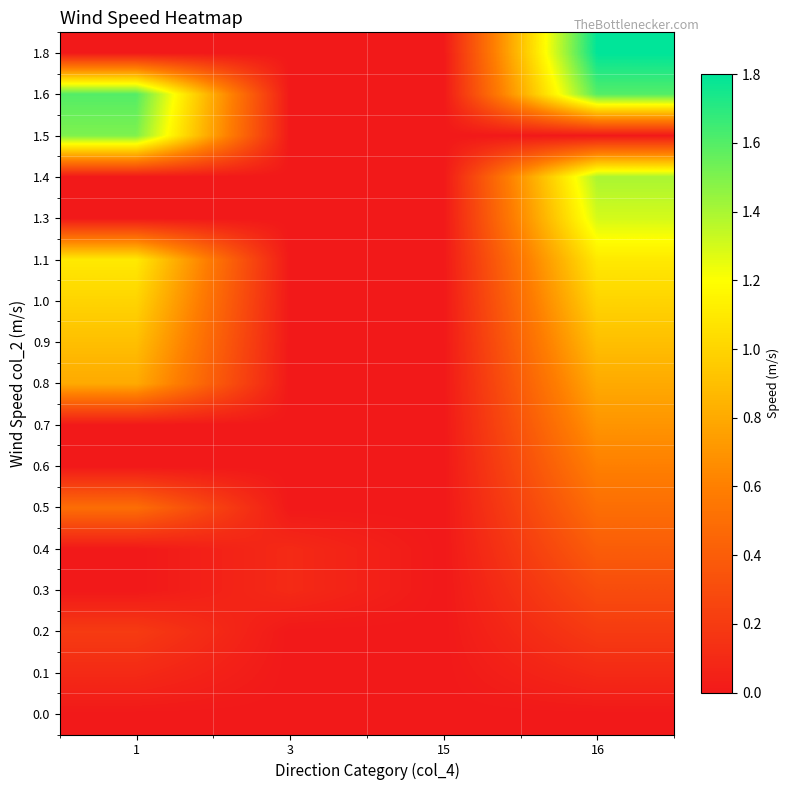

Which label corresponds to the largest value in the chart?

16